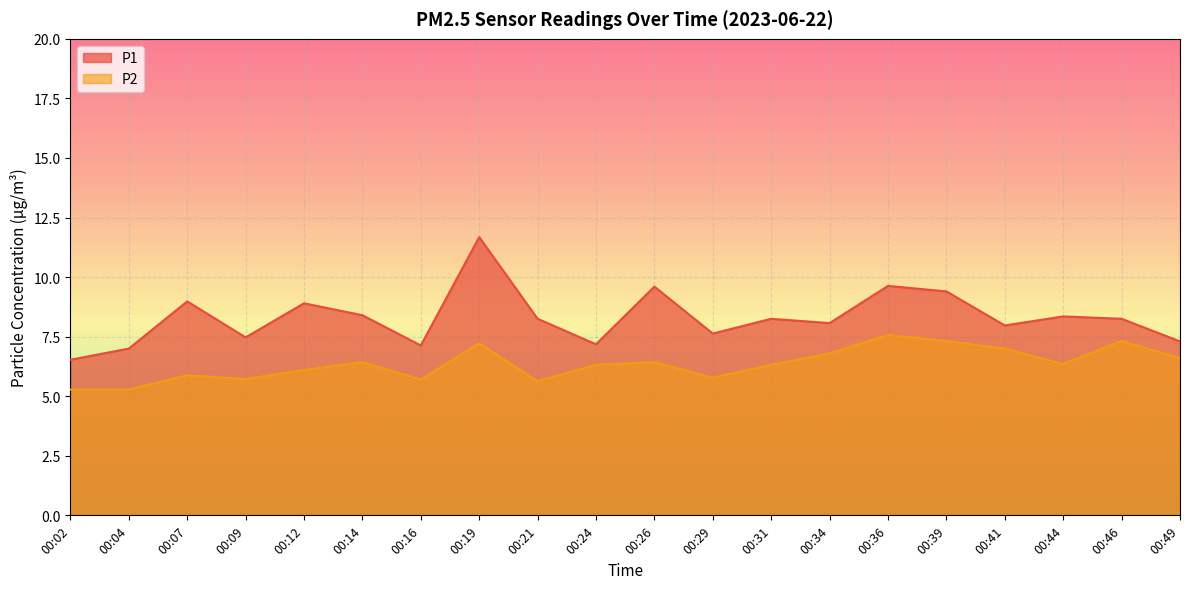

What is the value of the P1 point at the 5th from the left?

8.9